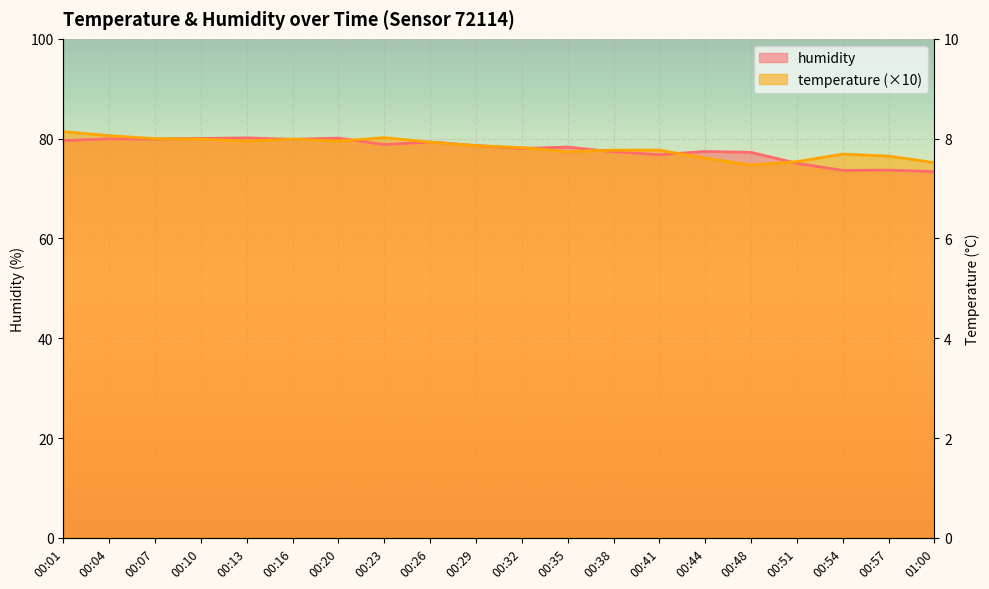

What is the sum of all humidity values?

1557.4